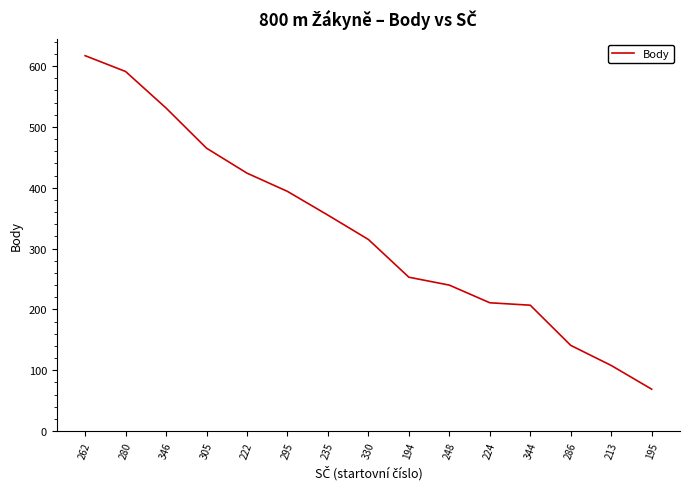

Read the value at 222.

424